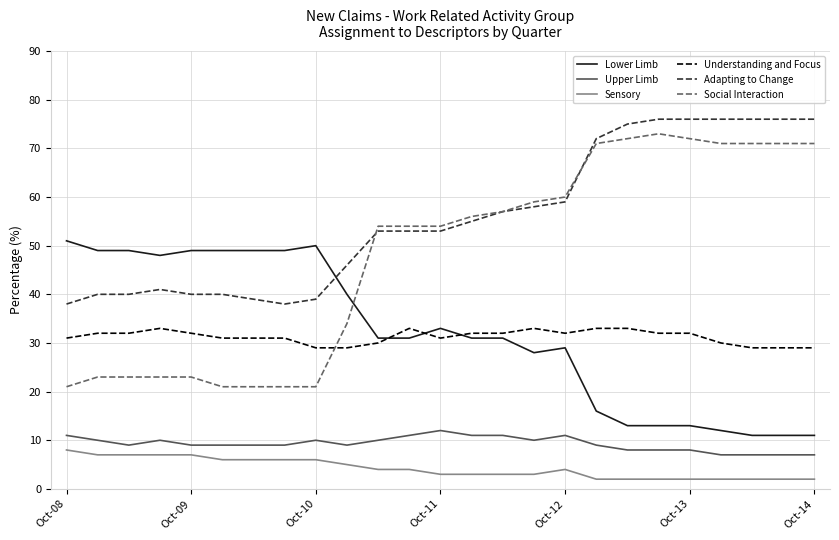

What is the greatest value displayed?

76